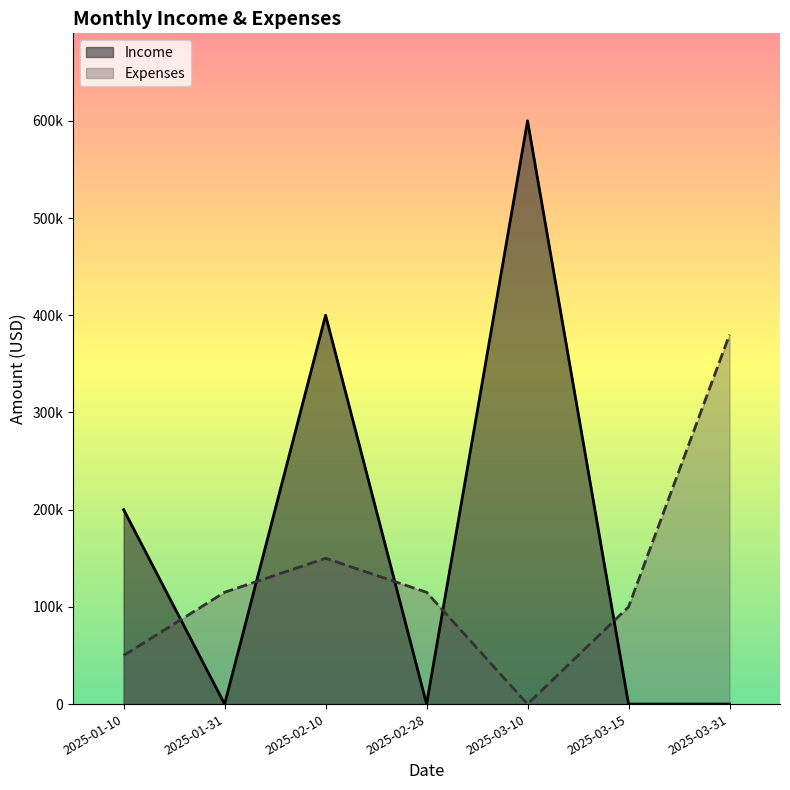

Reading left to right, list all the values displayed in this chart.

Income: 2025-01-10=200000	2025-01-31=0	2025-02-10=400000	2025-02-28=0	2025-03-10=600000	2025-03-15=0	2025-03-31=0
Expenses: 2025-01-10=50000	2025-01-31=115000	2025-02-10=150000	2025-02-28=115000	2025-03-10=0	2025-03-15=100000	2025-03-31=380000